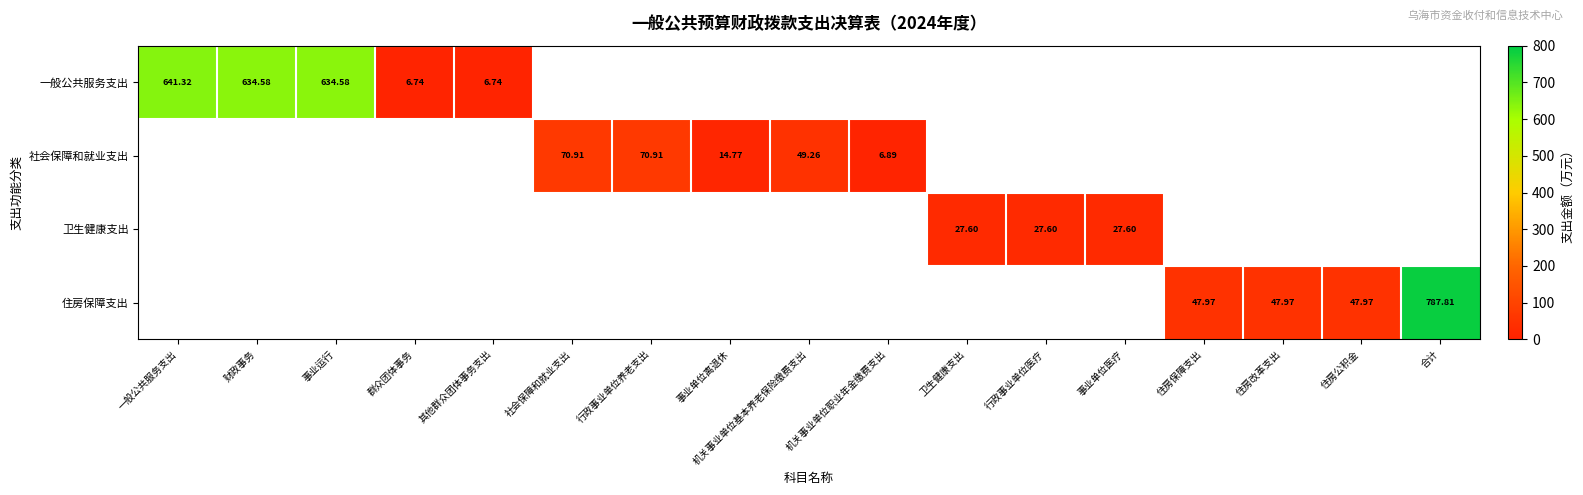

The value of 住房保障支出 at 机关事业单位职业年金缴费支出 is -497.5. True or false?

False